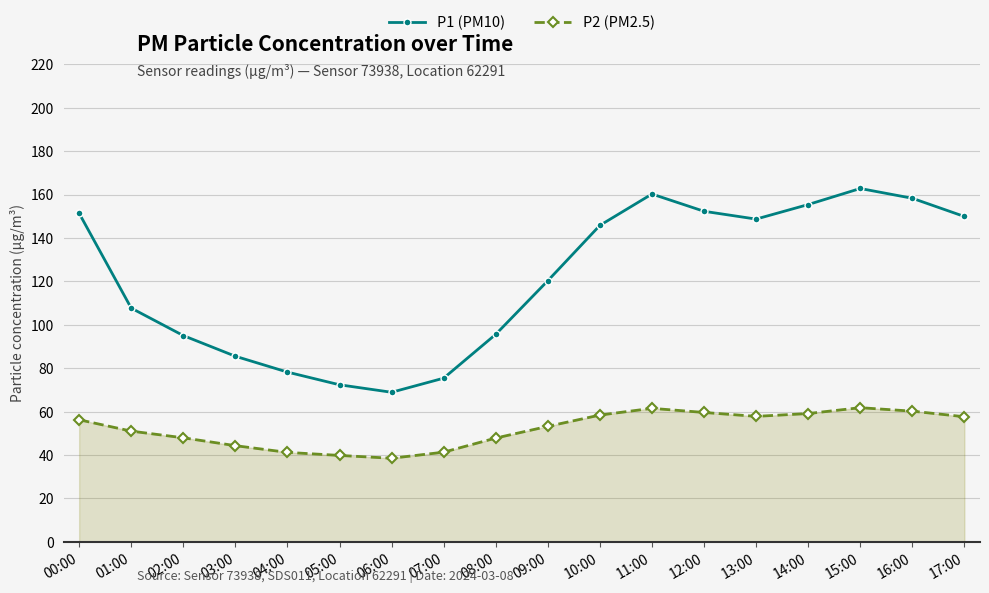

Rank the series by their average value, from lowest to highest.

P2 (PM2.5), P1 (PM10)